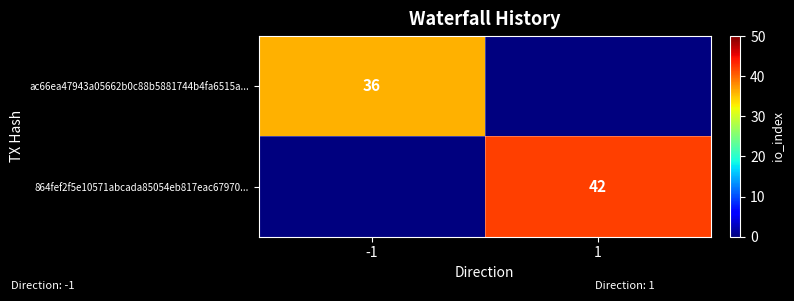

True or false: 864fef2f5e10571abcada85054eb817eac67970... has a value of 65 at 1.

False